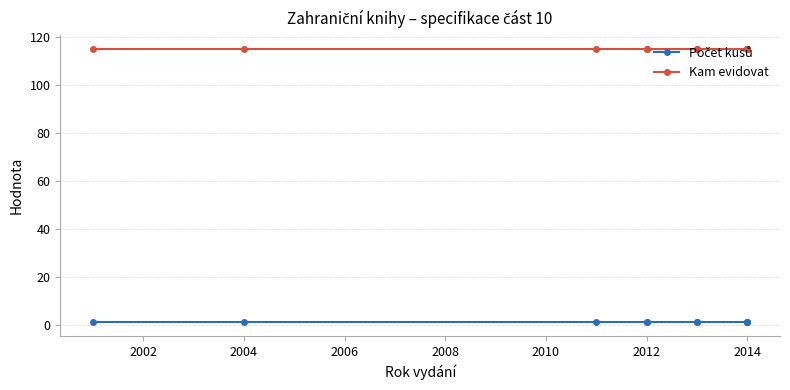

What is the spread (max minus min) of values at 2014?

114